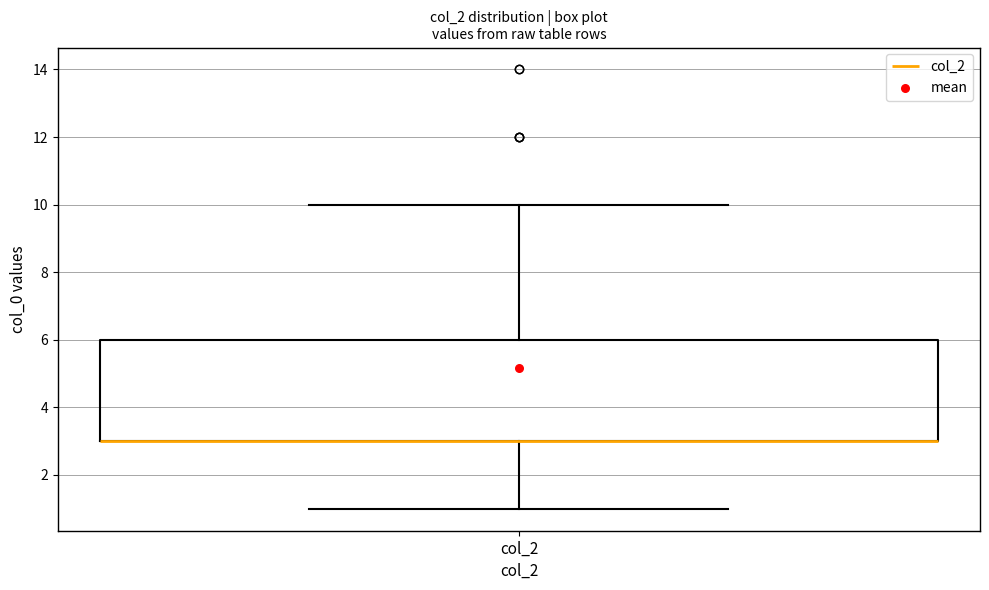

Transcribe this box plot: give where the median line is, the range the box spans, and where the two whiskers end, as read against the y-axis. The values are not printed on the chart, so give them approximately, as read against the axis.

median 3 (drawn on the box's lower edge), box 3 to 6, whiskers 1 to 10